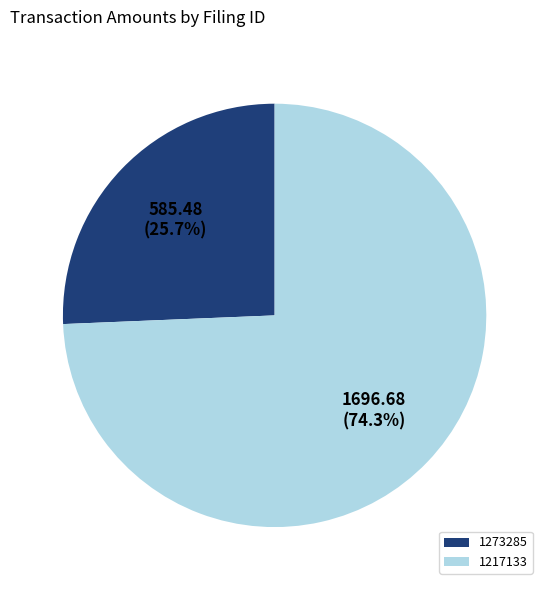

Does 1217133 represent more than half of the total?

Yes